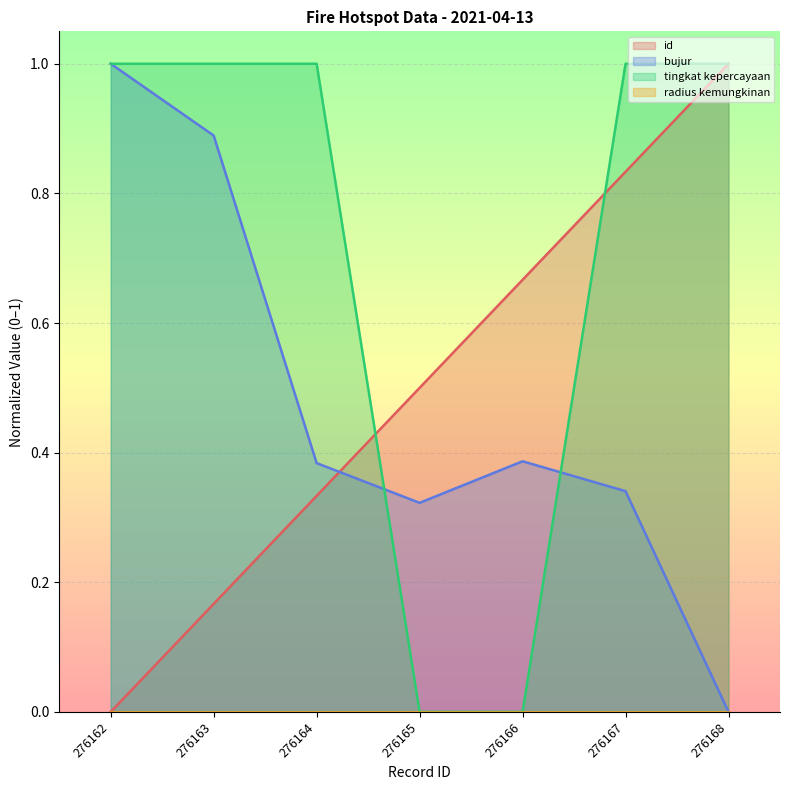

Which series ends up on top after the final intersection of tingkat kepercayaan and bujur?

tingkat kepercayaan